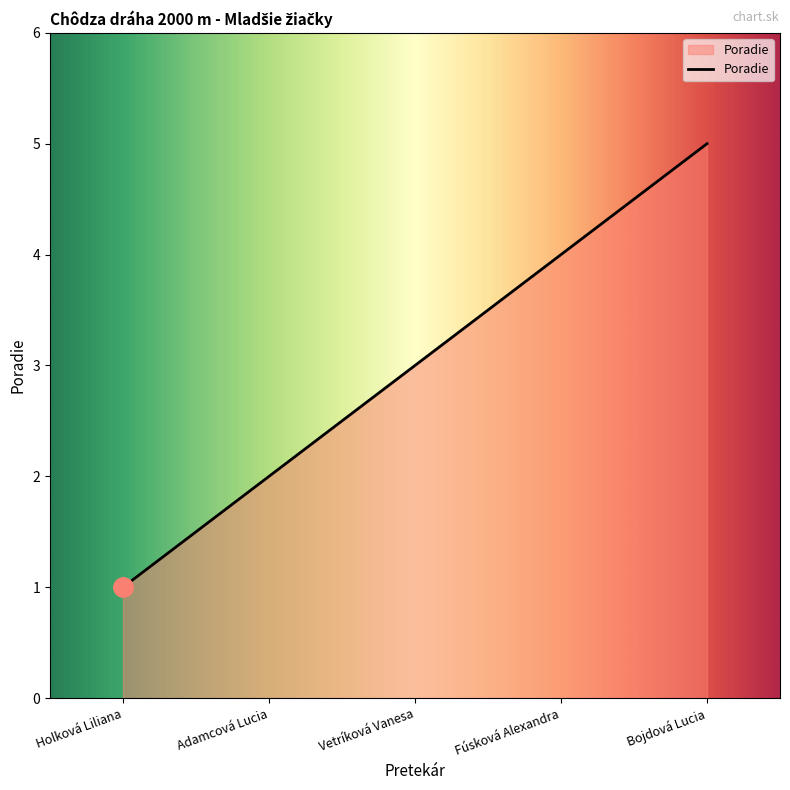

Where is the data nearest to the value 3?

Vetríková Vanesa